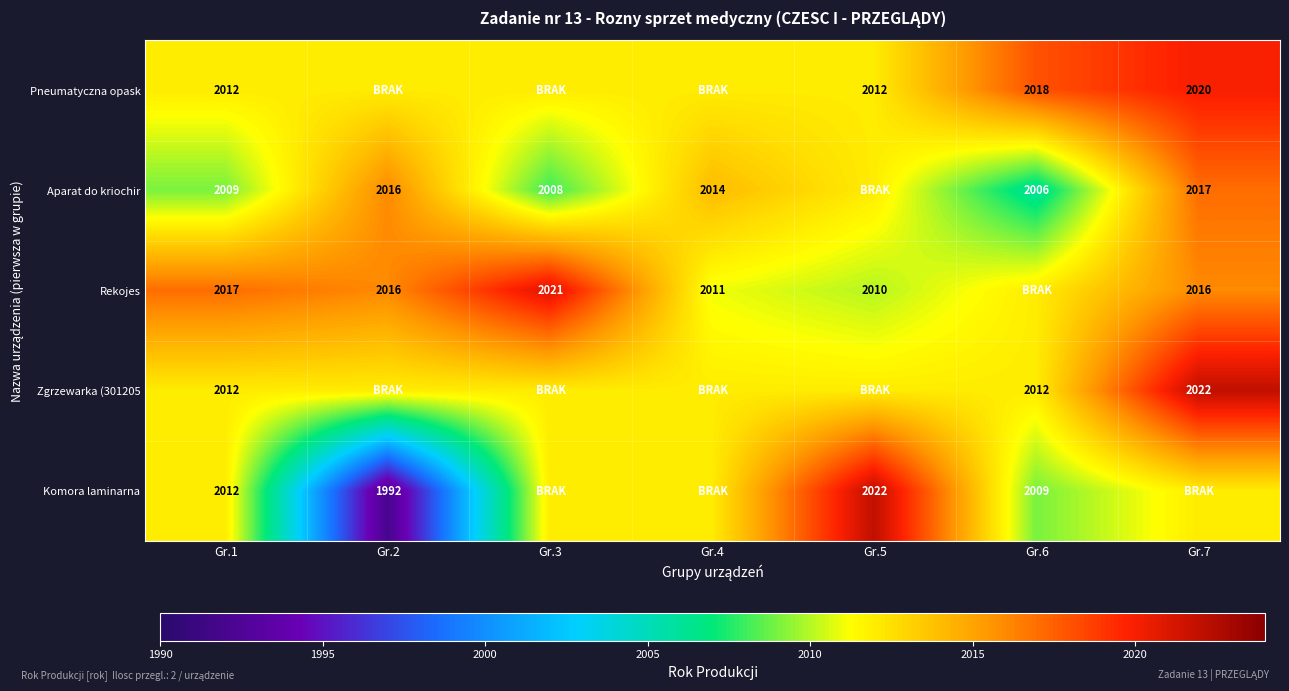

Is the value of Pneumatyczna opask at Gr.1 greater than the value of Rekojes at Gr.7?

No